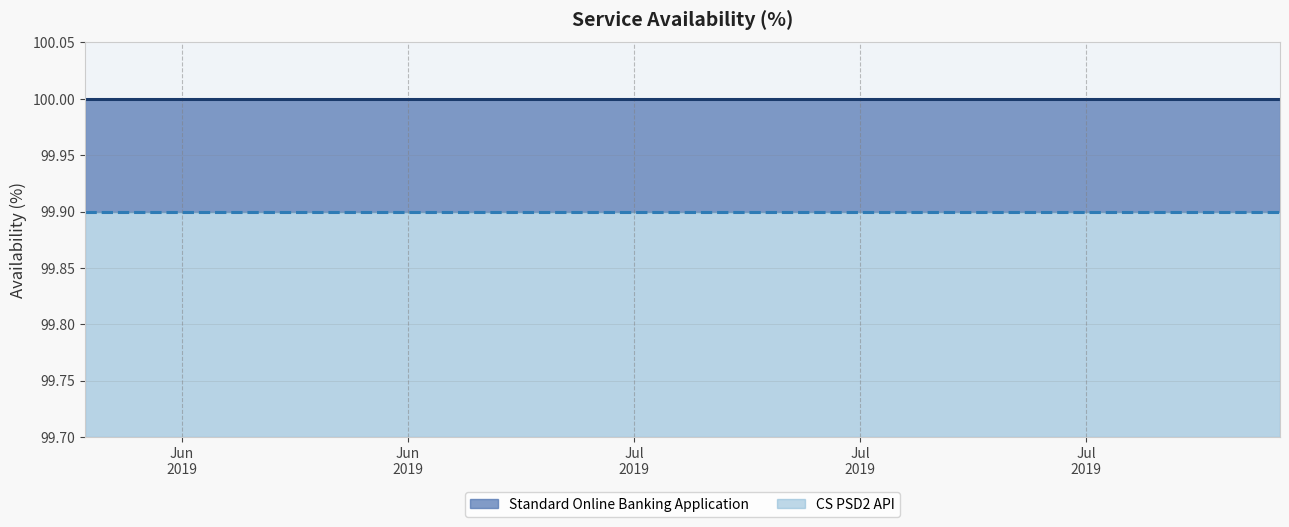

At which category does the chart reach its peak across all series?

Jun
2019